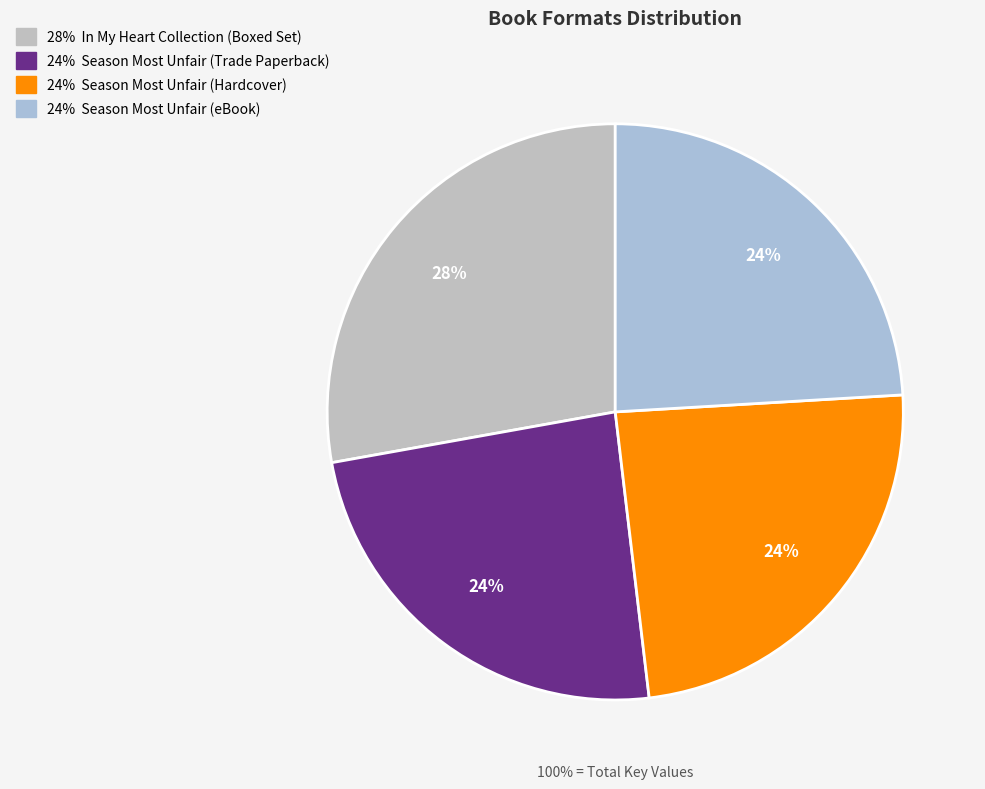

What percentage is NOT represented by Season Most Unfair (Hardcover)?

75.9%